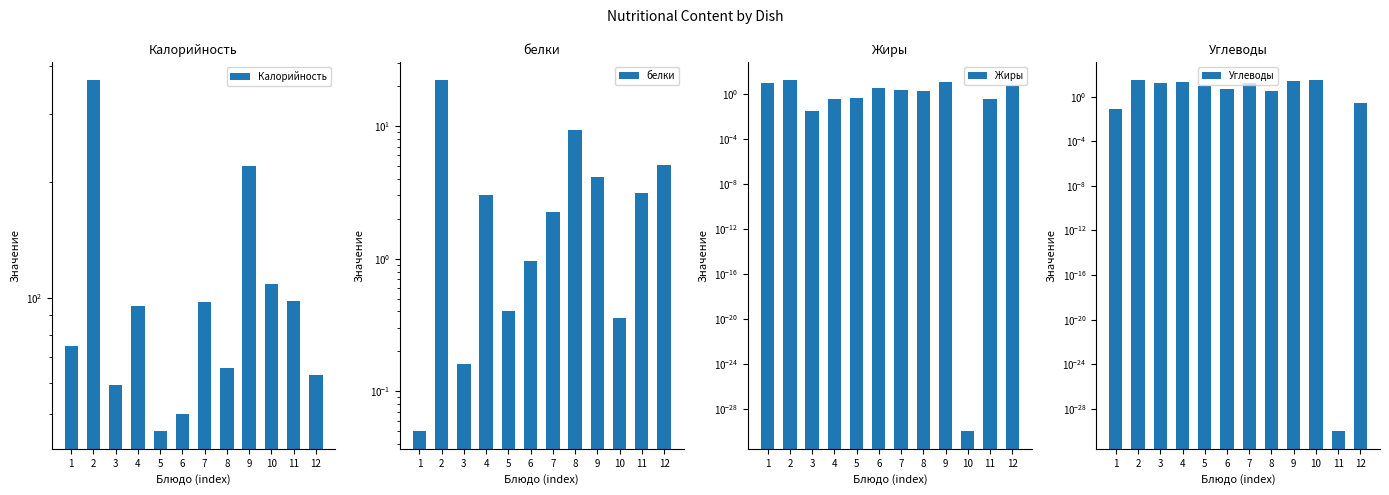

Which series has the largest total across all categories?

Калорийность